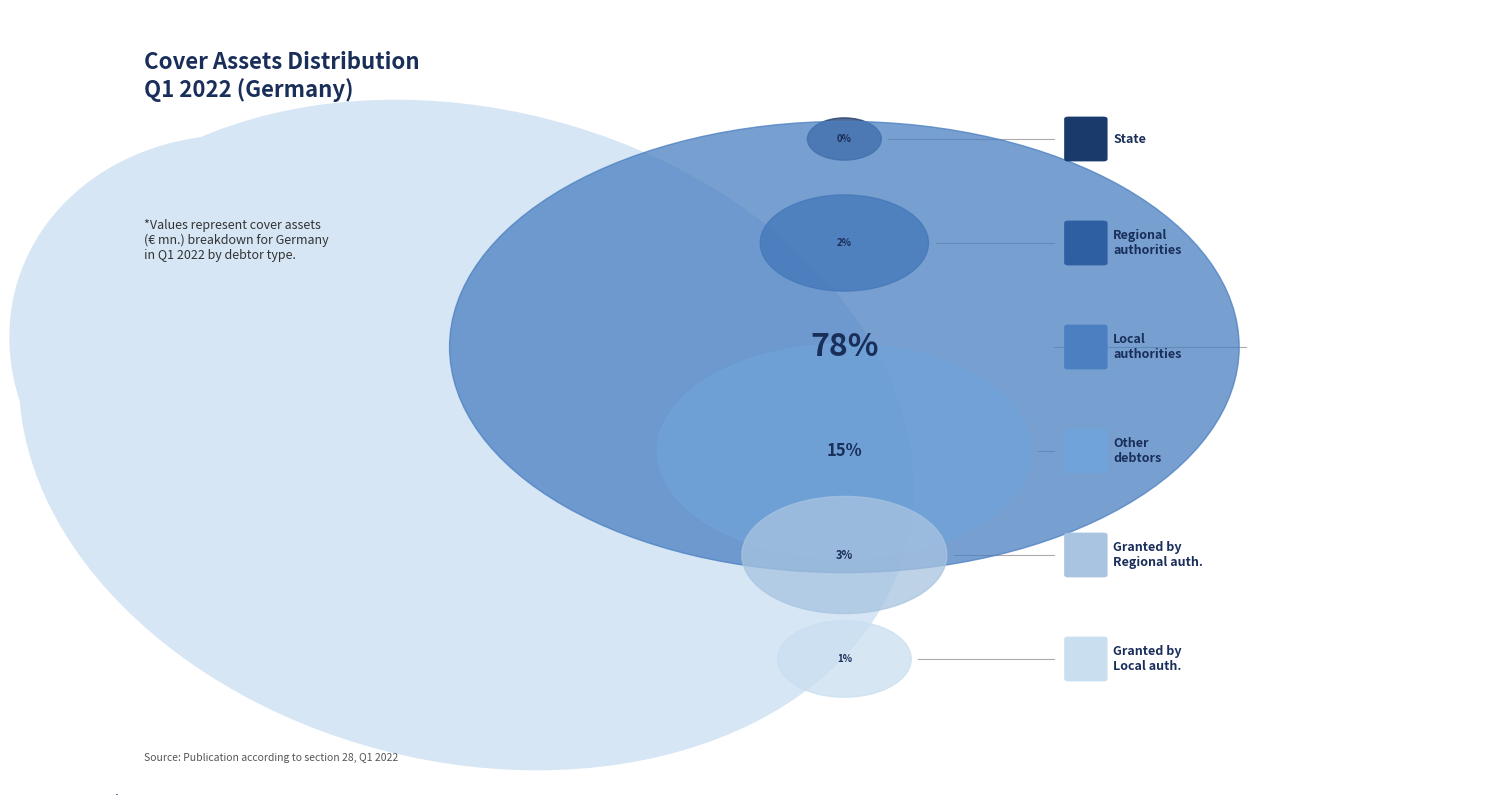

Which has a higher value, thereof owed by State or Regional authorities?

Regional authorities